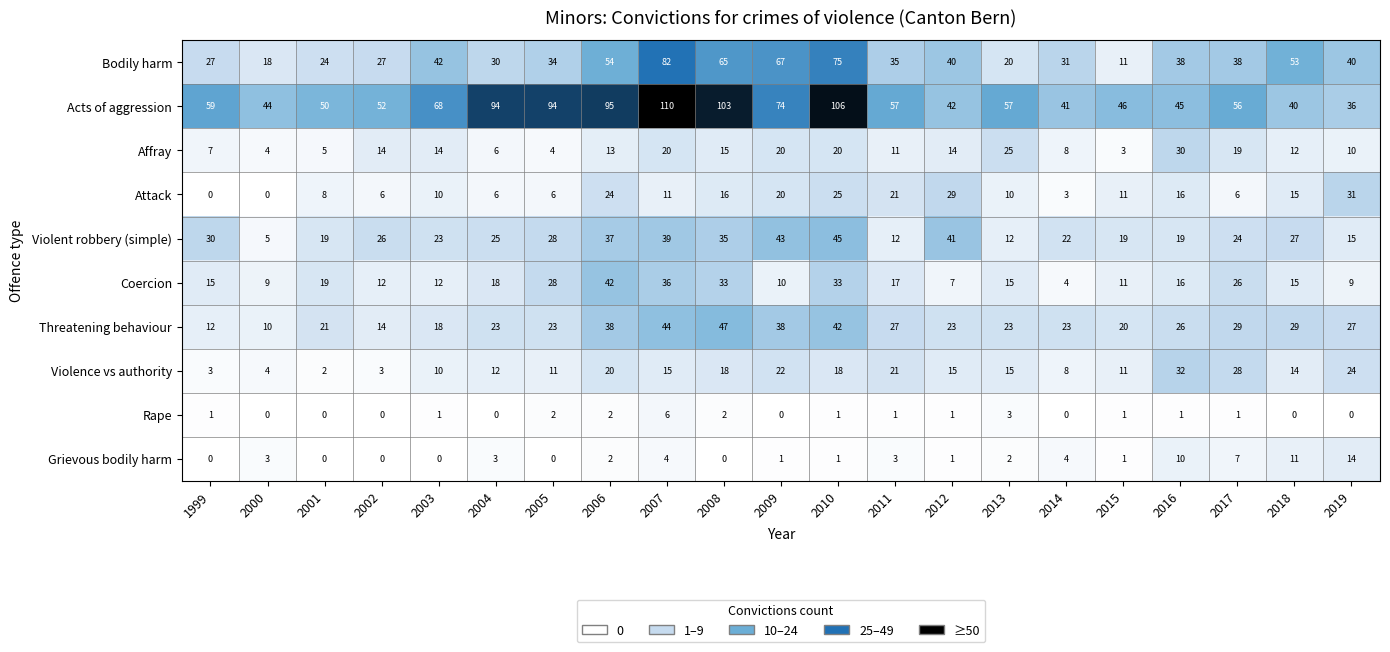

What is the sum of all Bodily harm values?

851